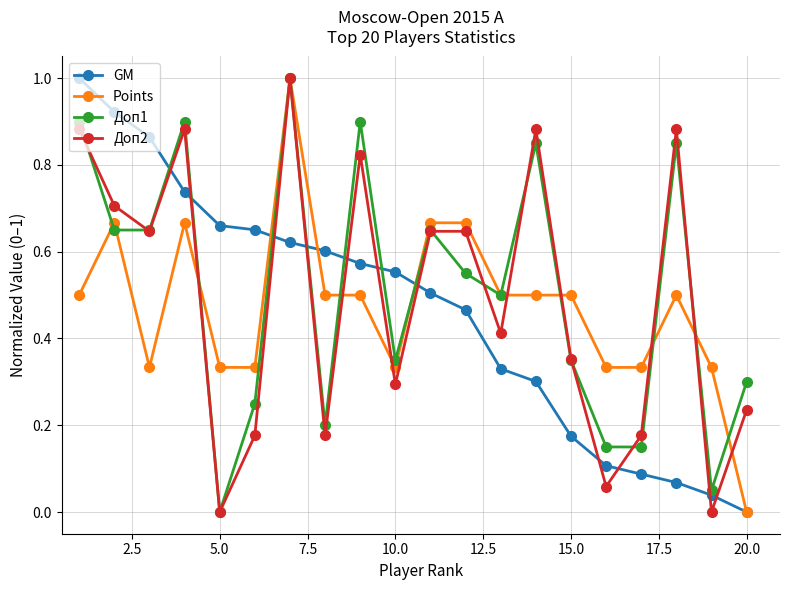

True or false: Доп2 has more than 2 interior local peaks.

True